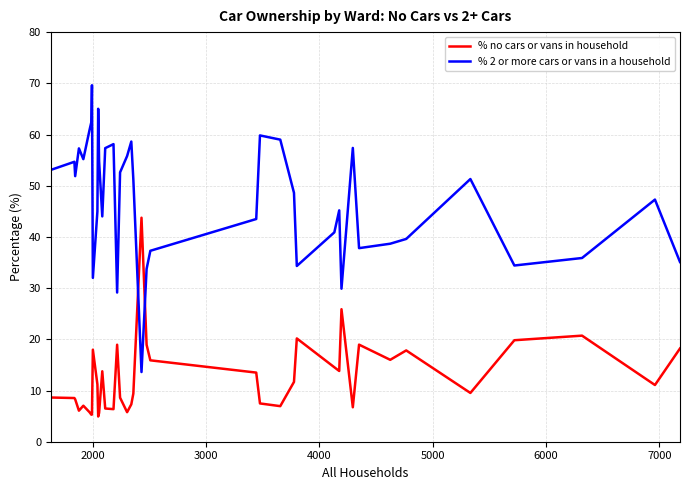

What is the lowest value of the % no cars or vans in household series?

4.9